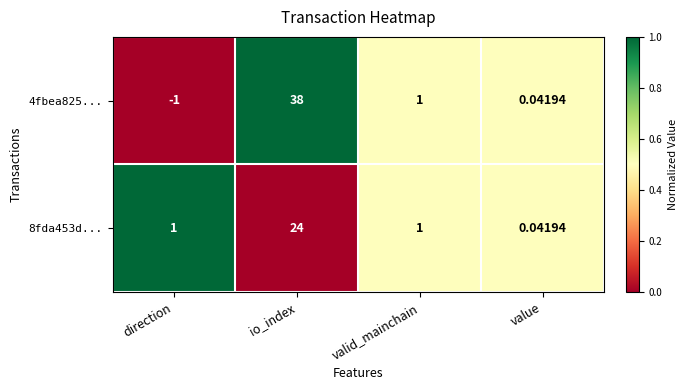

List the labels in order of 4fbea825... value, largest first.

io_index, valid_mainchain, value, direction